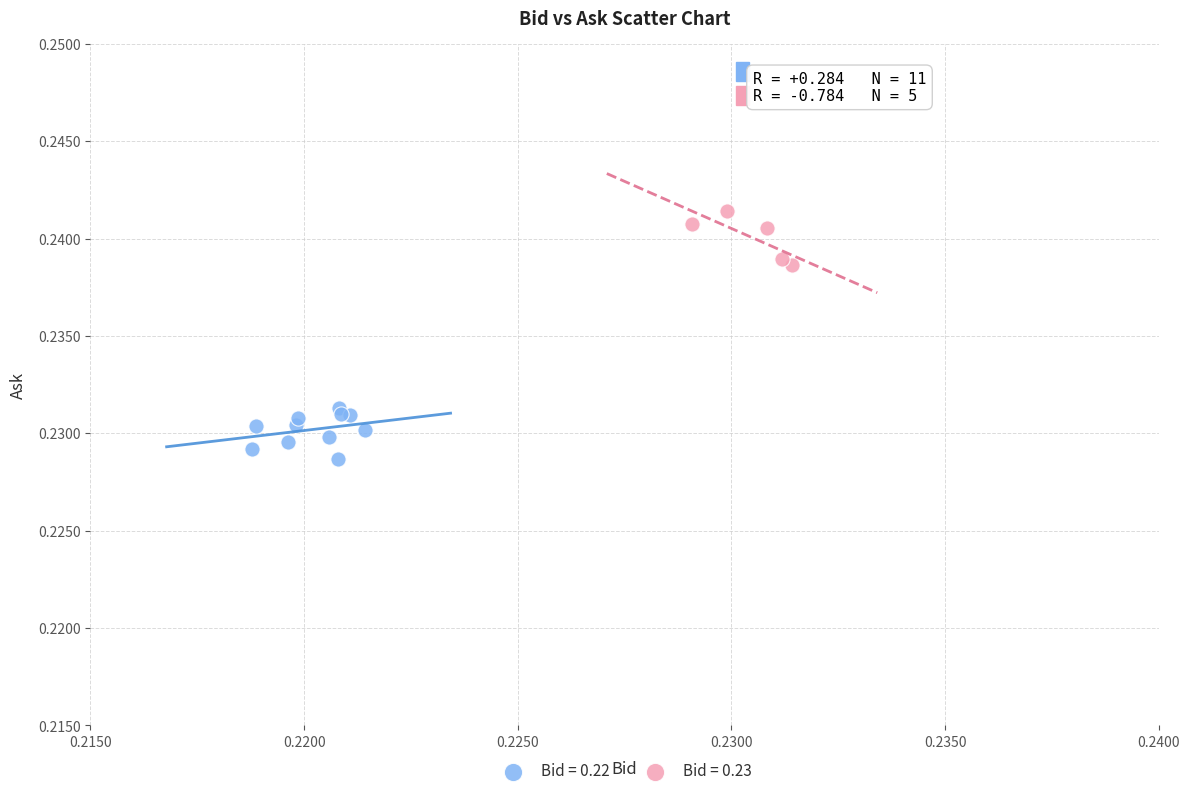

Which series contains the lowest Y value?

Bid = 0.22